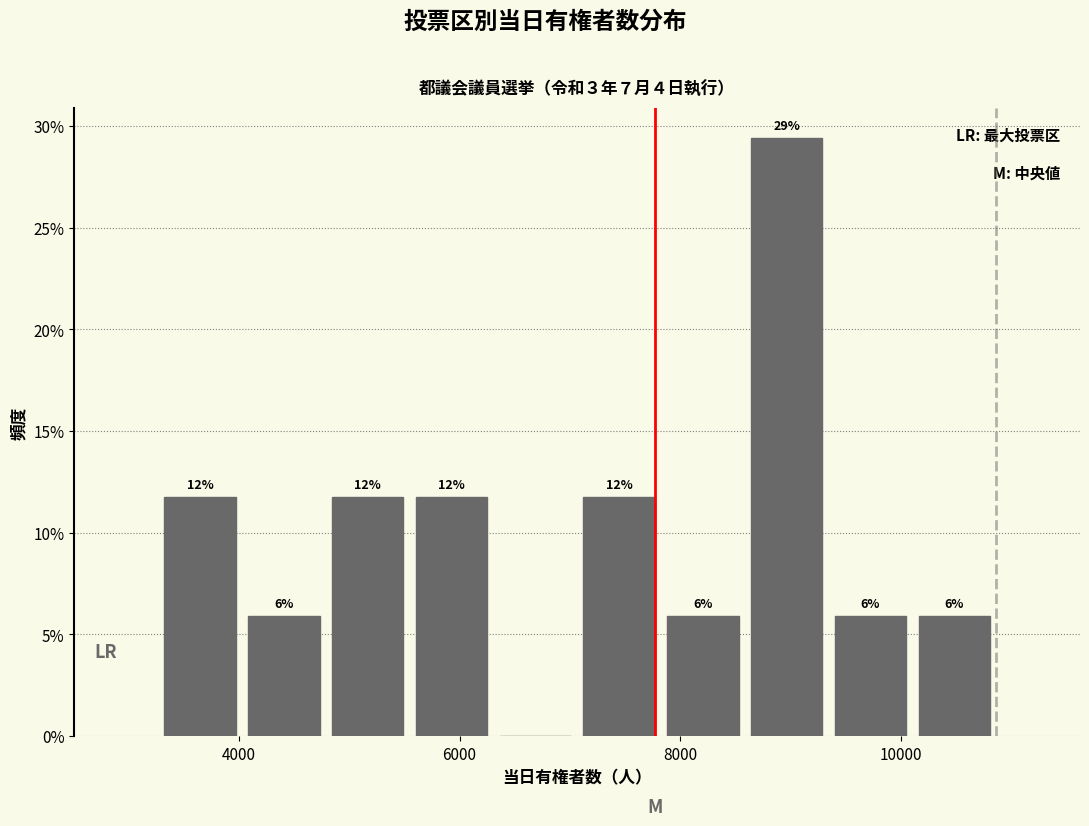

Read against the x-axis, roughly where is the centre of the tallest bar?

9000